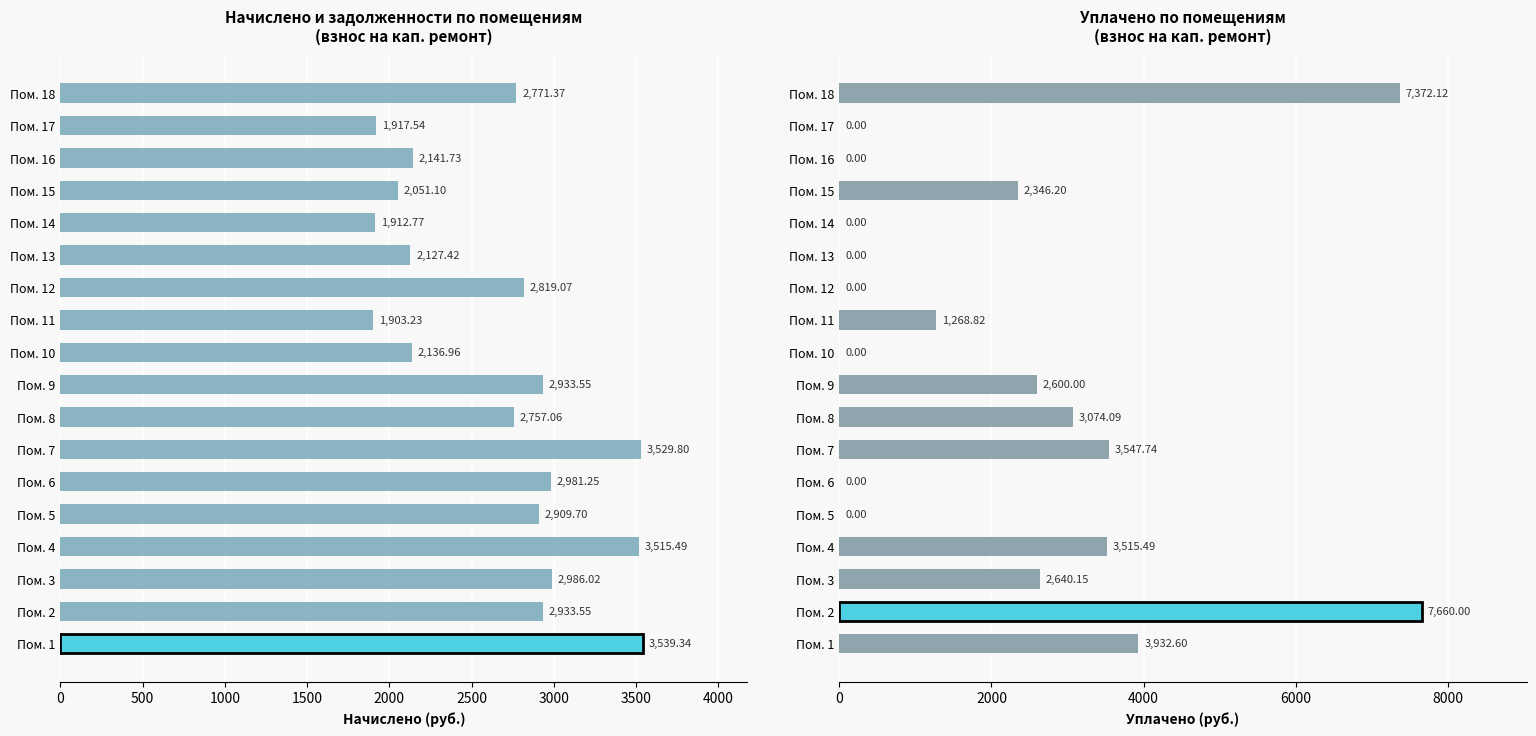

How many data points in начислено (col_3) are above 2819?

9